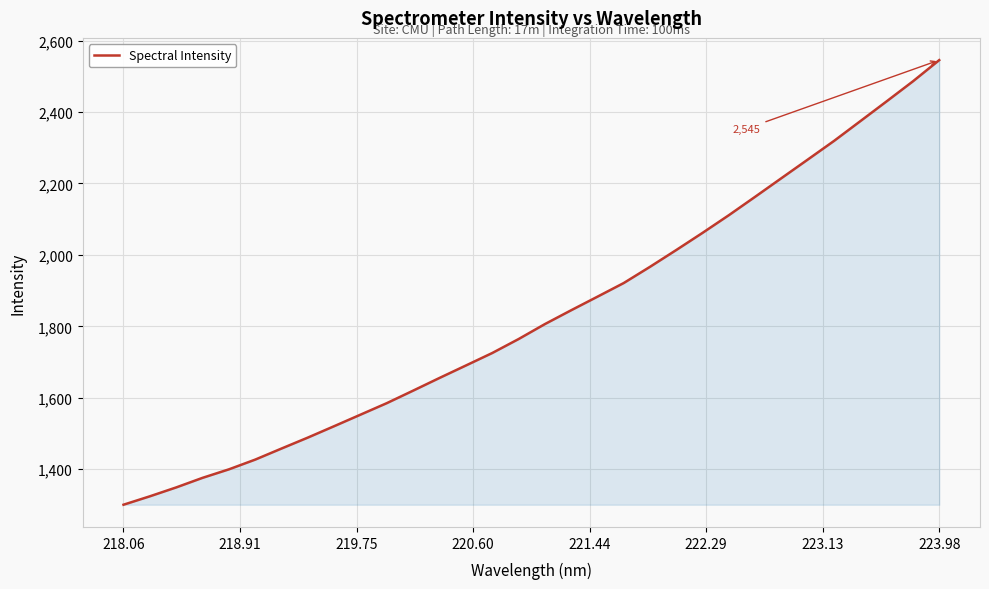

What is the greatest value displayed?

2545.2